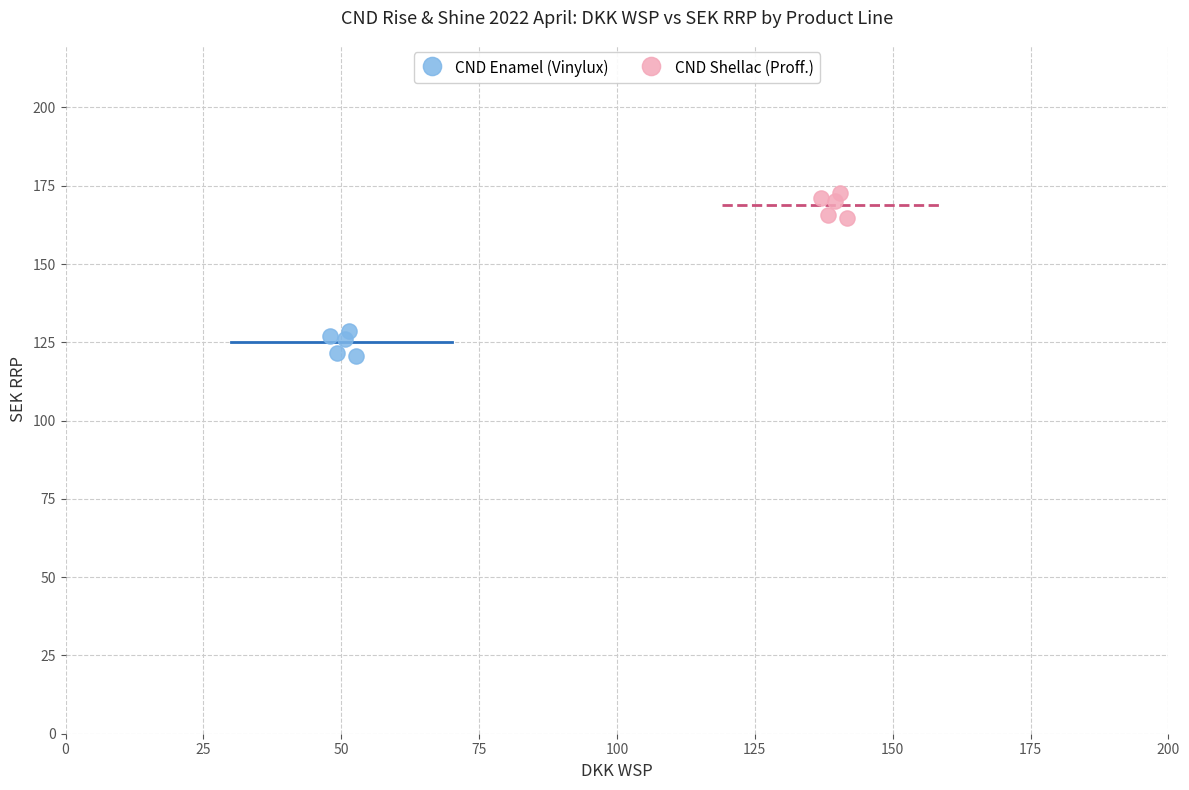

Which series contains the highest Y value?

CND Shellac (Proff.)